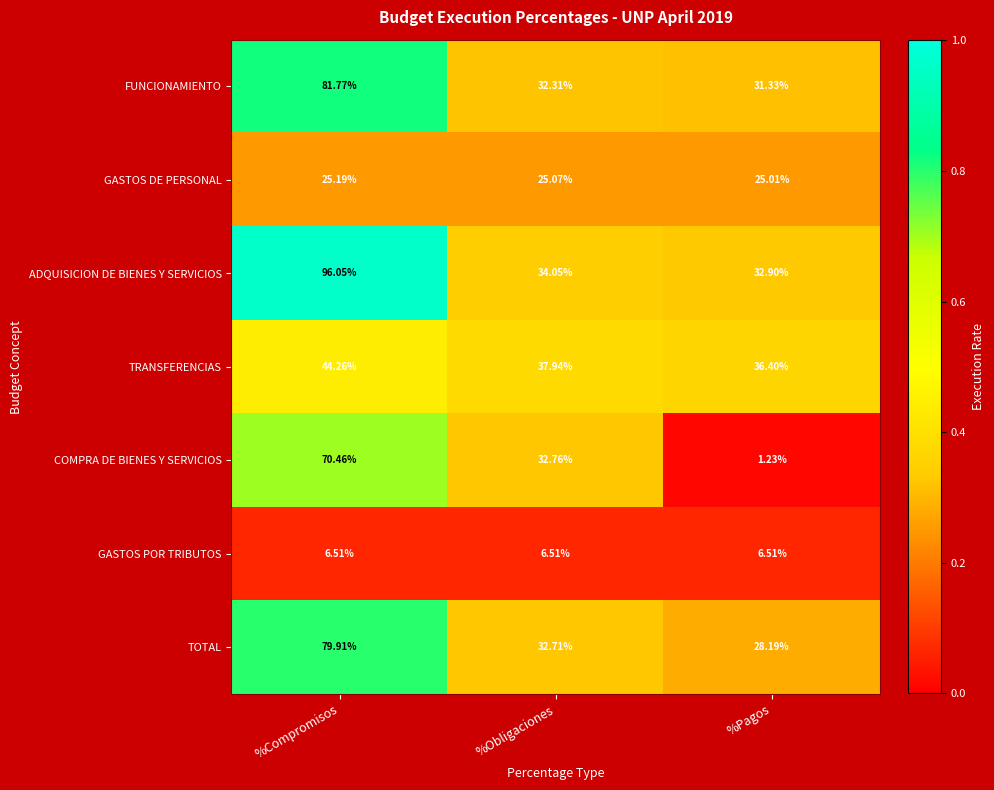

Rank the categories by GASTOS DE PERSONAL value from highest to lowest.

%Compromisos, %Obligaciones, %Pagos